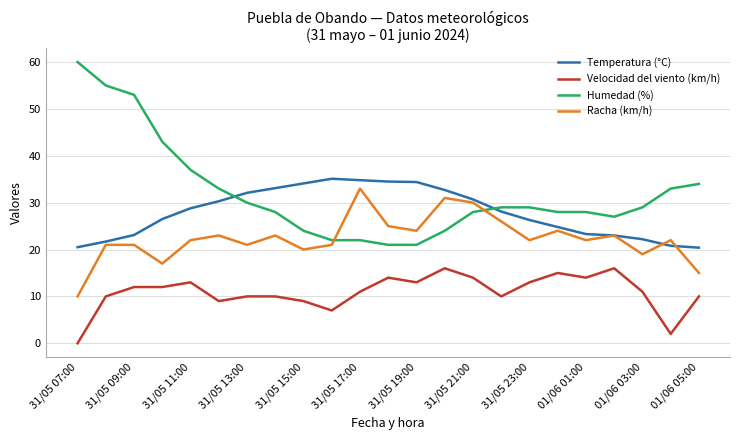

Which series has the largest total across all categories?

Humedad (%)